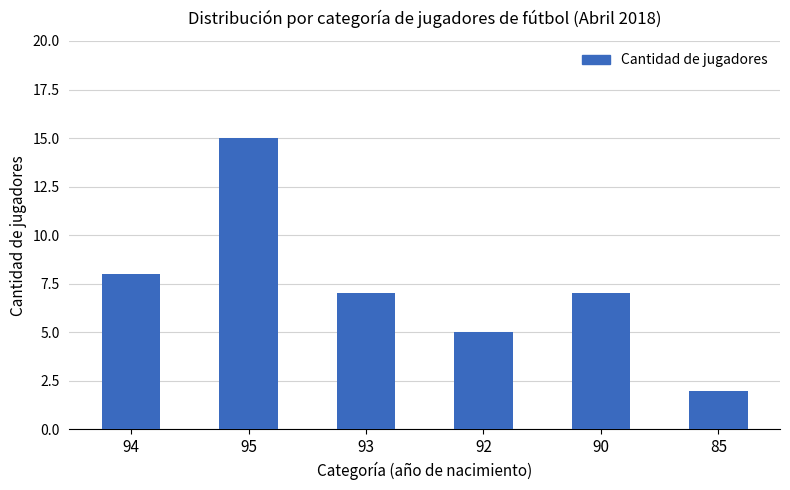

Which label corresponds to the largest value in the chart?

95